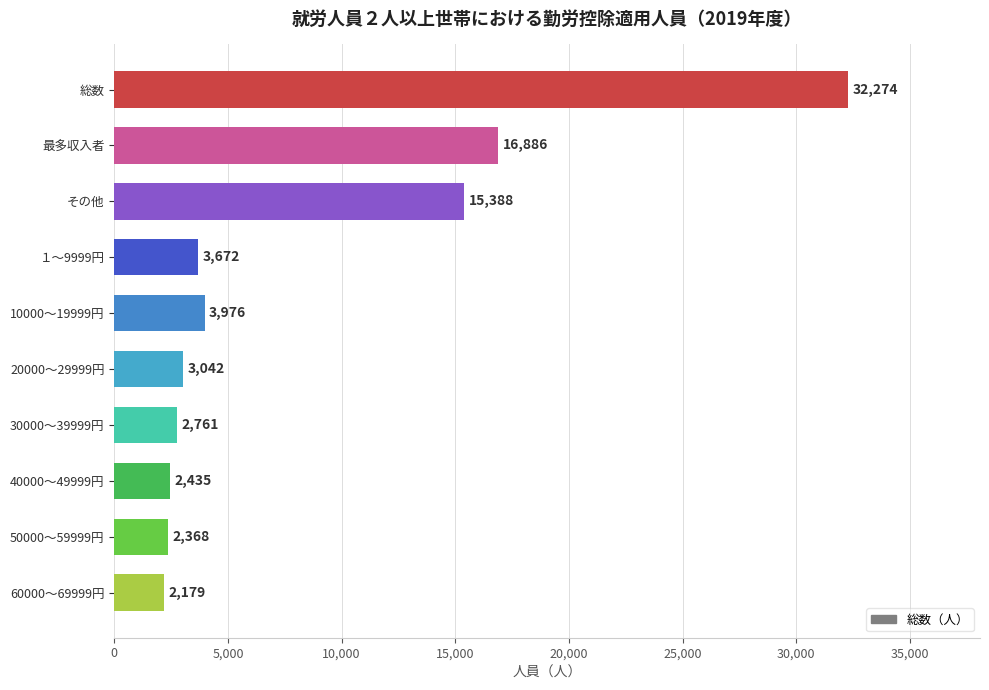

Reading top to bottom, what are all the values shown in this chart?

総数=32274	最多収入者=16886	その他=15388	１～9999円=3672	10000～19999円=3976	20000～29999円=3042	30000～39999円=2761	40000～49999円=2435	50000～59999円=2368	60000～69999円=2179